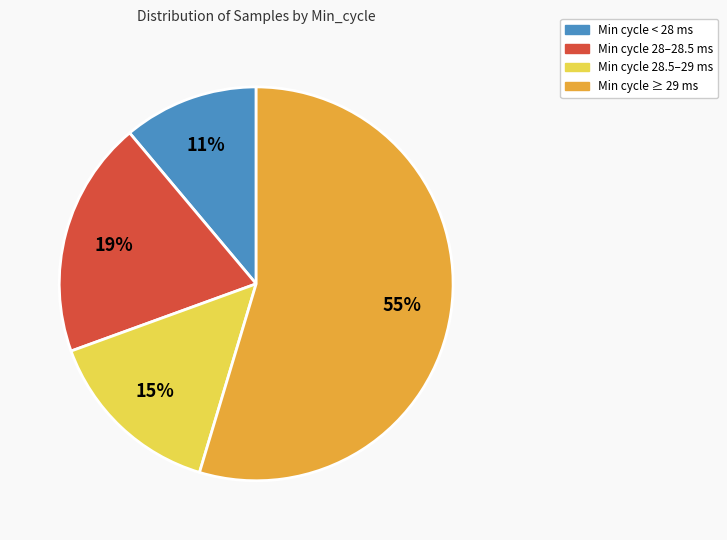

To the nearest percent, what is the difference between the largest and smallest slice percentages?

44%